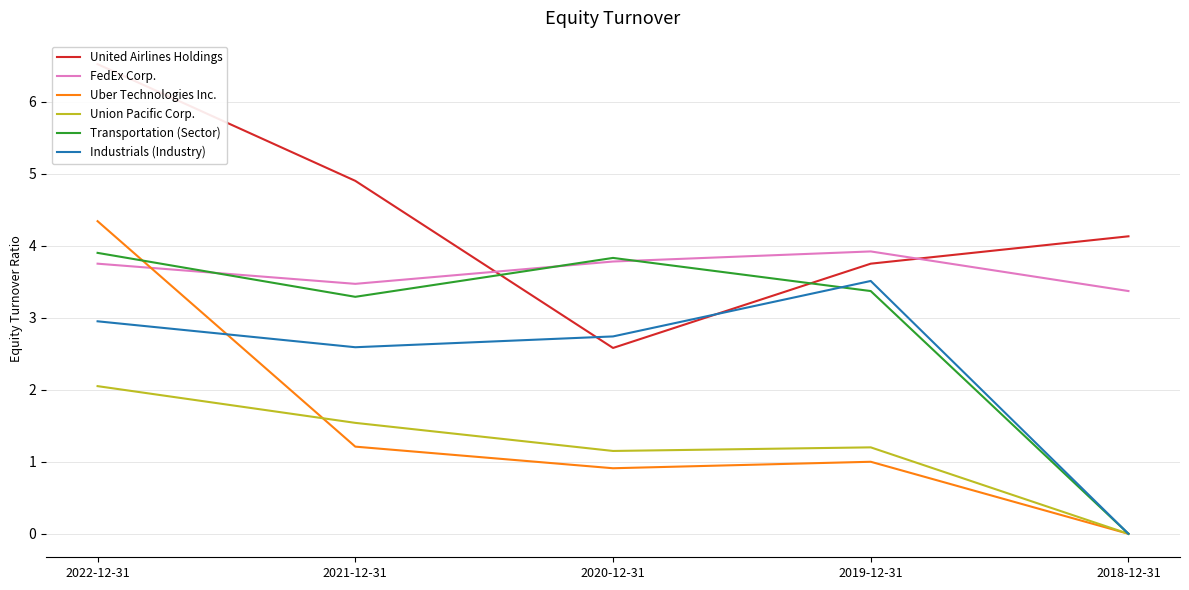

True or false: Union Pacific Corp. has more than 0 points higher than both neighbors.

True